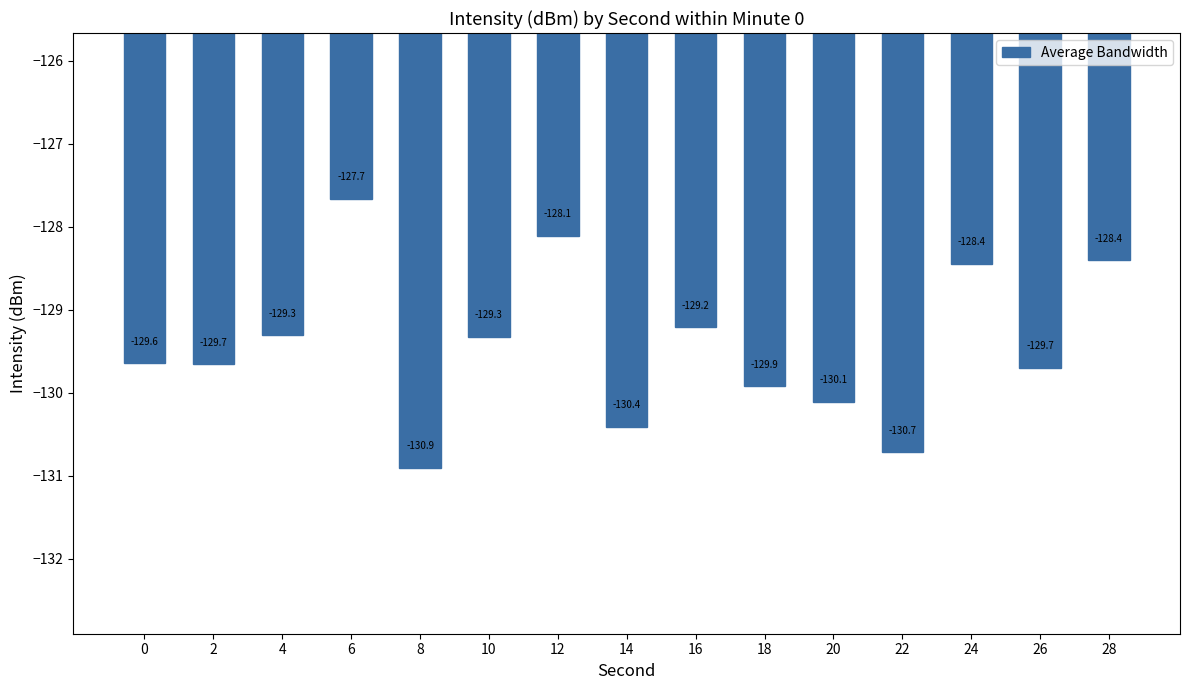

Which category has the lowest value across all series?

8